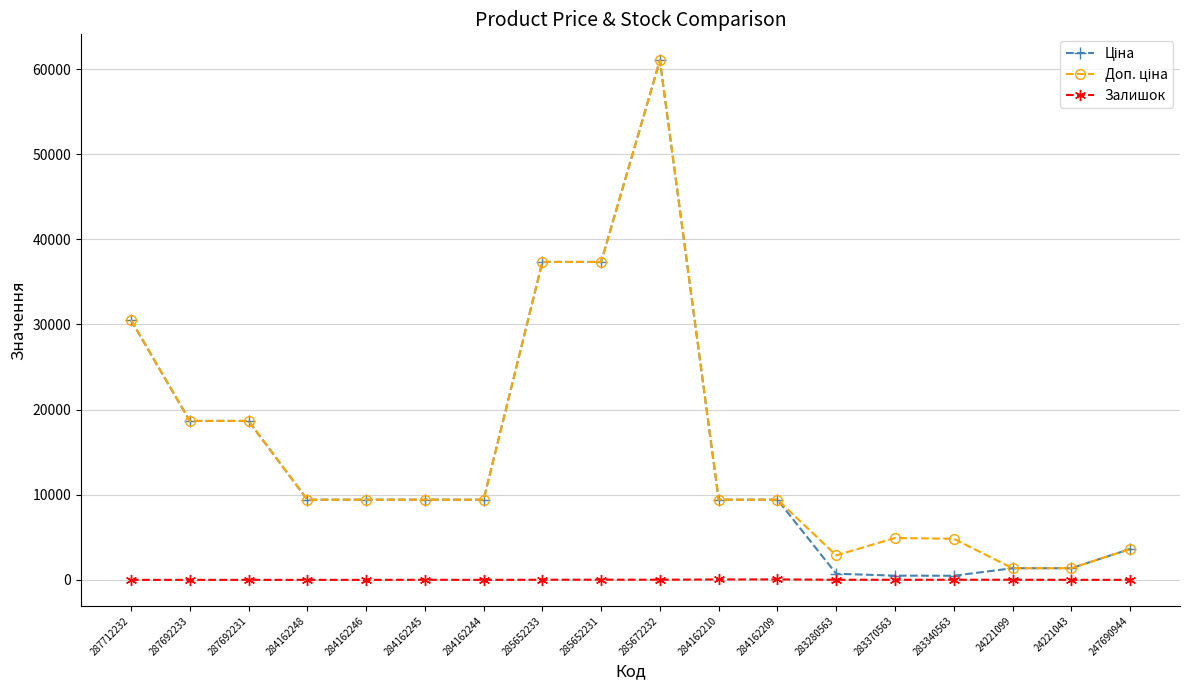

What is the total value across all series at 284162246?

18833.7